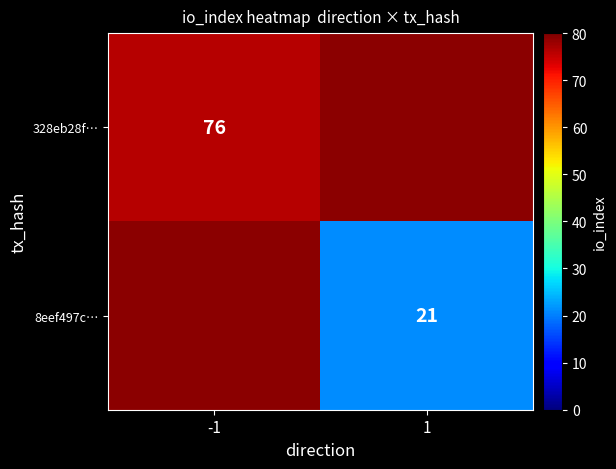

What is the smallest value displayed?

21.0